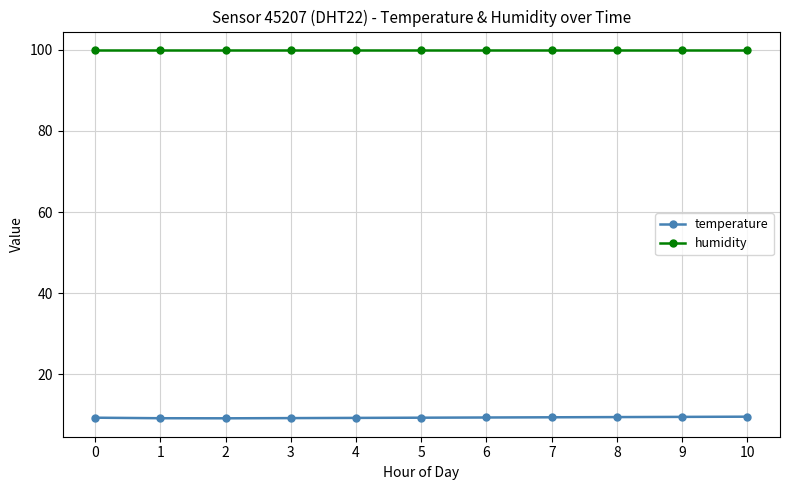

Count the number of categories in the chart.

11